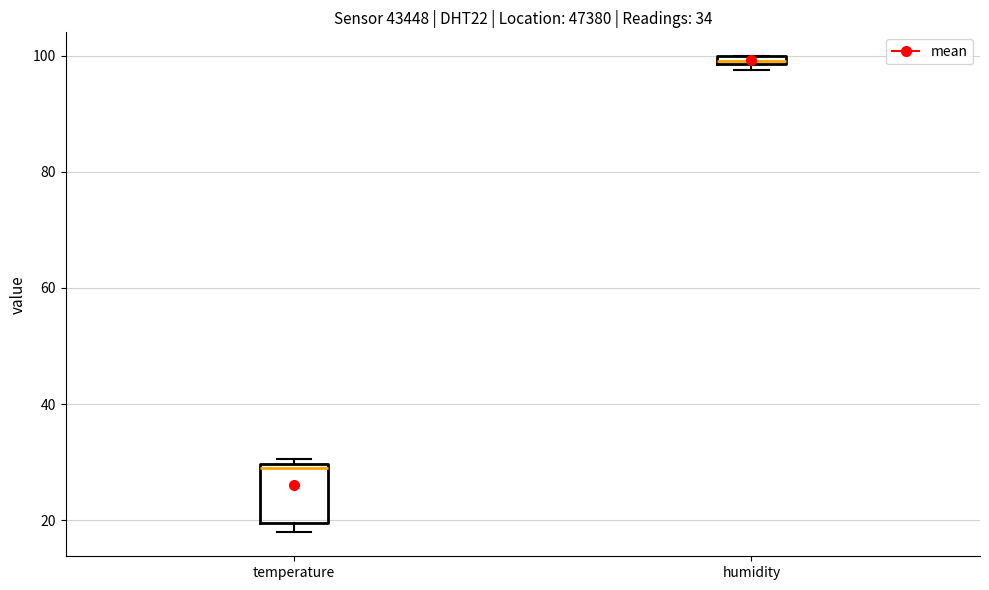

Which box is the tallest, from its lower edge to its upper edge?

temperature